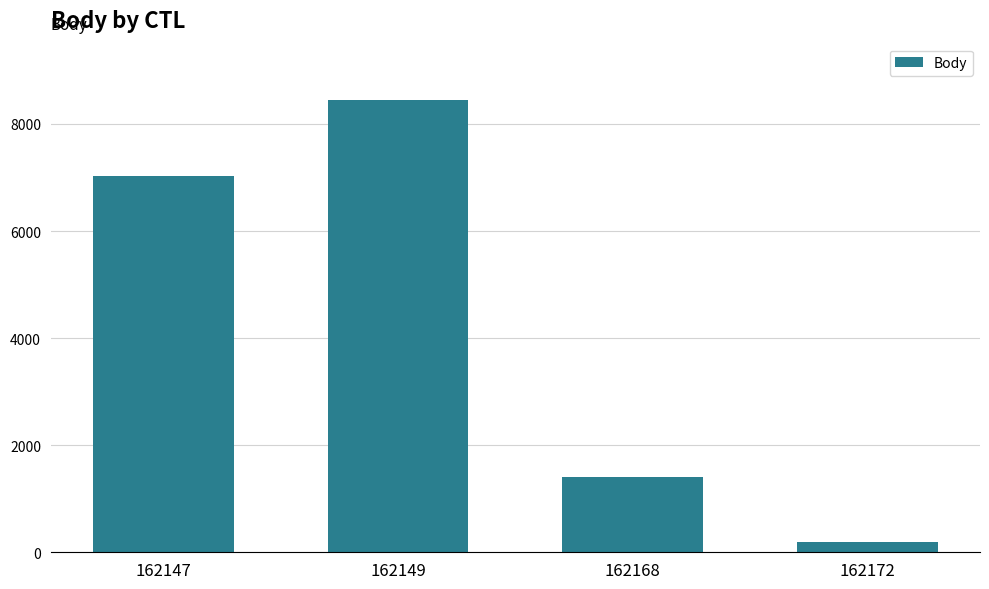

Reading left to right, extract all data points from this chart.

7029	8442	1406	194